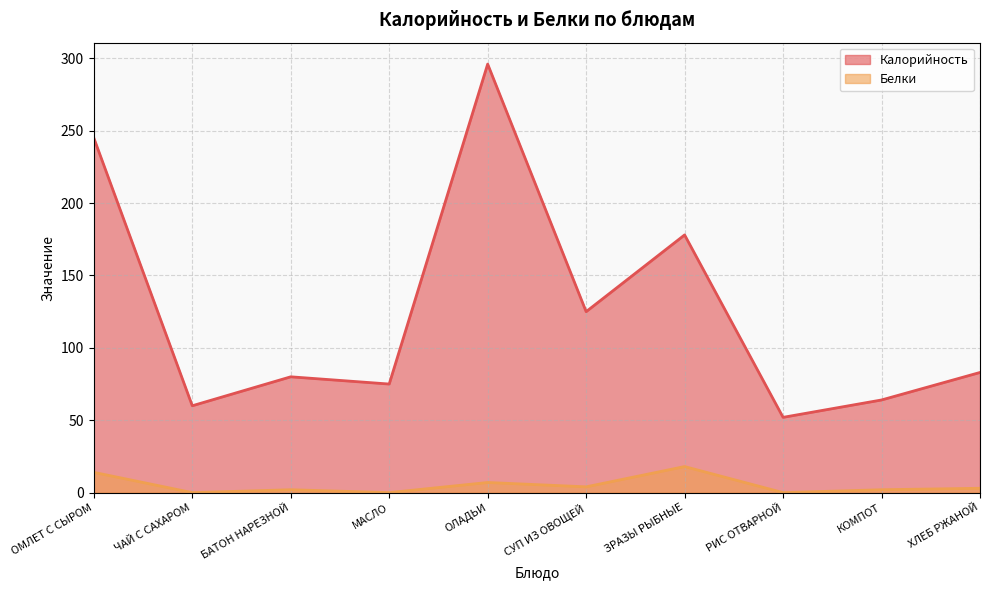

Reading right to left, list all the values displayed in this chart.

Калорийность: ХЛЕБ РЖАНОЙ=83	КОМПОТ=64	РИС ОТВАРНОЙ=52	ЗРАЗЫ РЫБНЫЕ=178	СУП ИЗ ОВОЩЕЙ=125	ОЛАДЬИ=296	МАСЛО=75	БАТОН НАРЕЗНОЙ=80	ЧАЙ С САХАРОМ=60	ОМЛЕТ С СЫРОМ=245
Белки: ХЛЕБ РЖАНОЙ=3	КОМПОТ=2	РИС ОТВАРНОЙ=0	ЗРАЗЫ РЫБНЫЕ=18	СУП ИЗ ОВОЩЕЙ=4	ОЛАДЬИ=7	МАСЛО=0	БАТОН НАРЕЗНОЙ=2	ЧАЙ С САХАРОМ=0	ОМЛЕТ С СЫРОМ=14